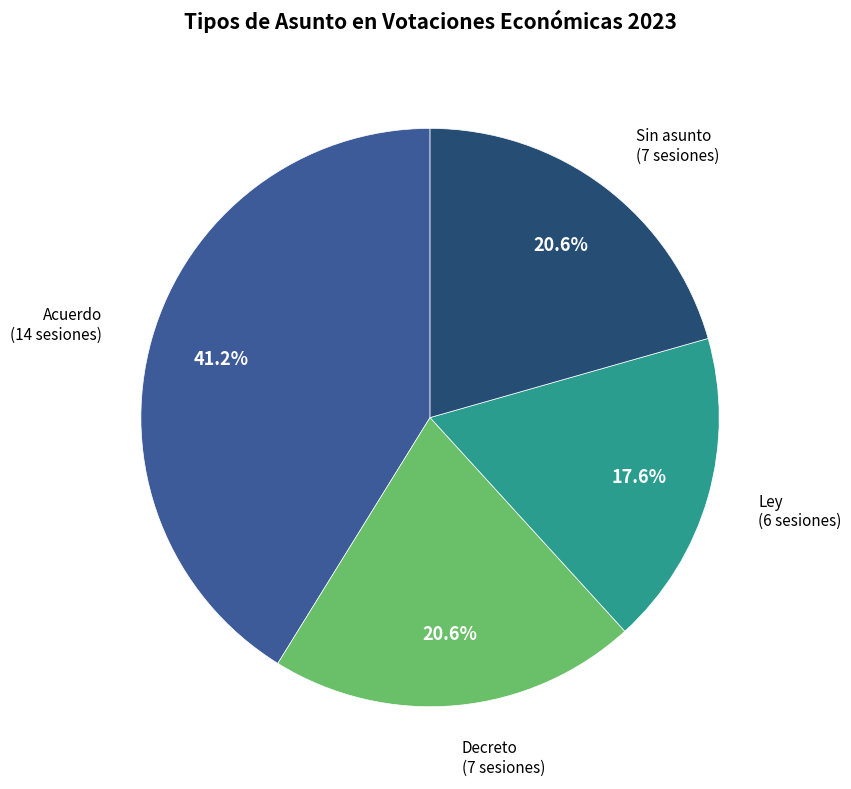

Combined, what portion of the pie is Decreto and Sin asunto?

41.2%